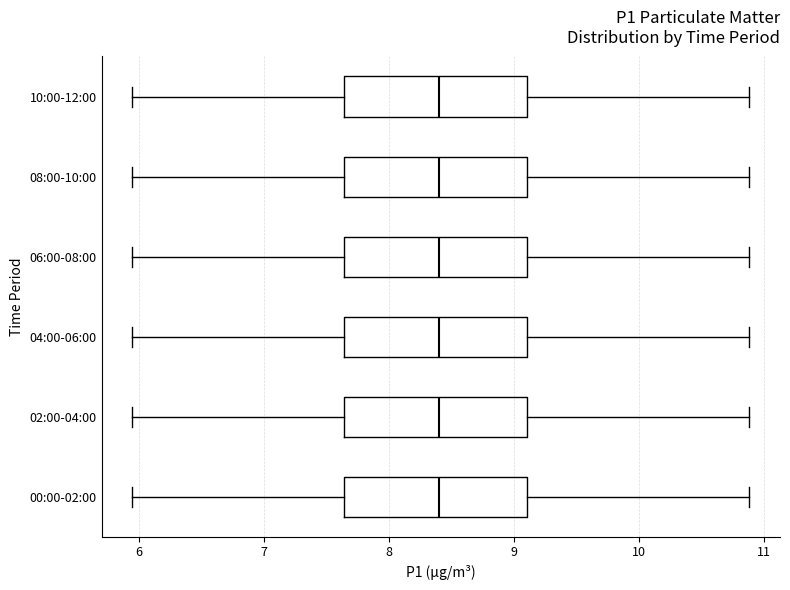

Reading bottom to top, read every box against the x-axis: the position of its median line, the range the box covers, and the ends of its whiskers. The values are not printed on the chart, so give them approximately, as read against the axis.

00:00-02:00: median 8.4, box 7.6 to 9.1, whiskers 6.0 to 10.9
02:00-04:00: median 8.4, box 7.6 to 9.1, whiskers 6.0 to 10.9
04:00-06:00: median 8.4, box 7.6 to 9.1, whiskers 6.0 to 10.9
06:00-08:00: median 8.4, box 7.6 to 9.1, whiskers 6.0 to 10.9
08:00-10:00: median 8.4, box 7.6 to 9.1, whiskers 6.0 to 10.9
10:00-12:00: median 8.4, box 7.6 to 9.1, whiskers 6.0 to 10.9